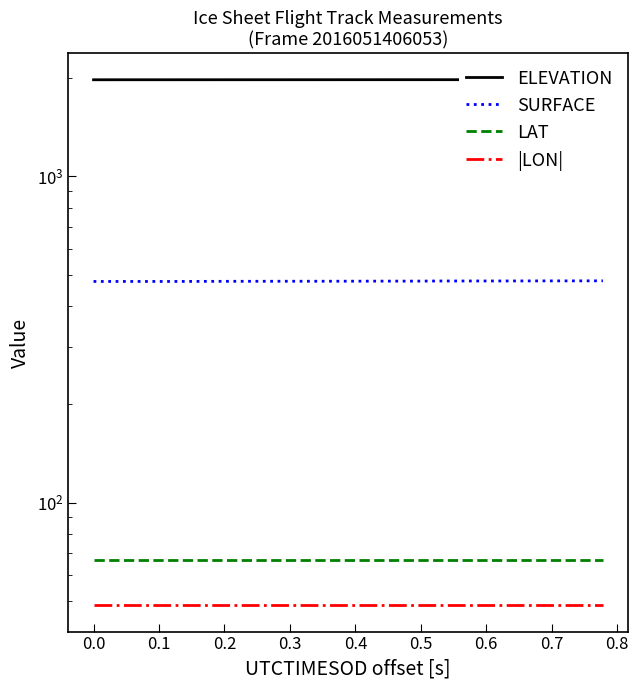

Which series changed the most between 0.1 and 0.8?

SURFACE